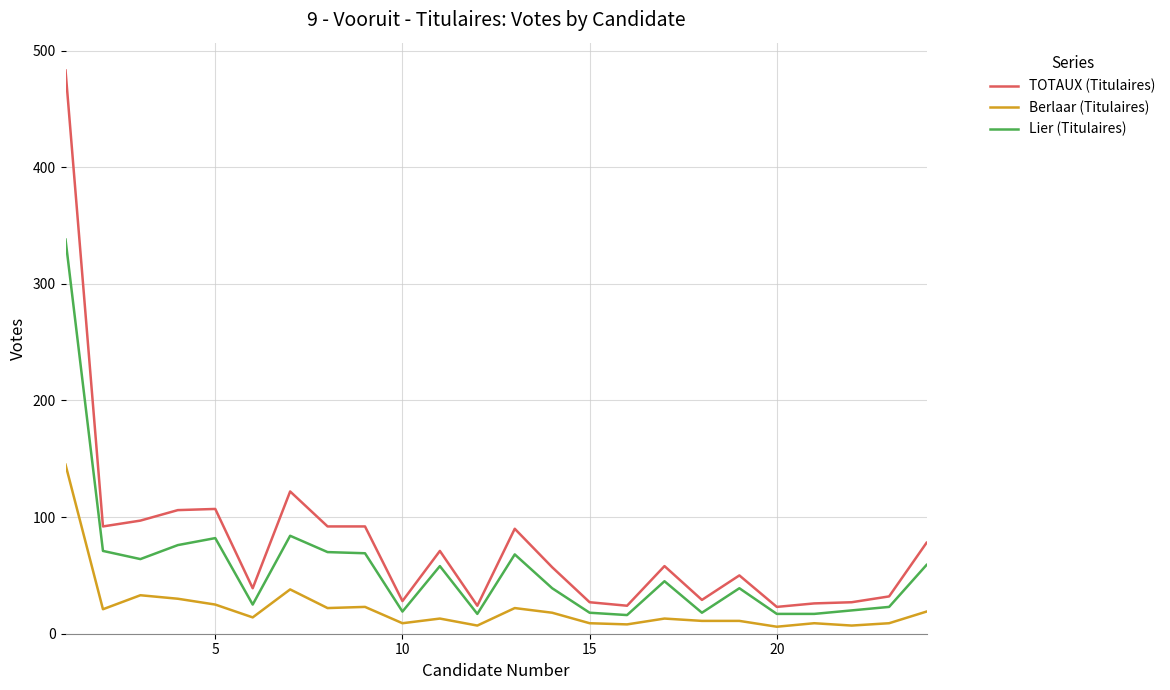

Which series has the largest range (max minus min)?

TOTAUX (Titulaires)